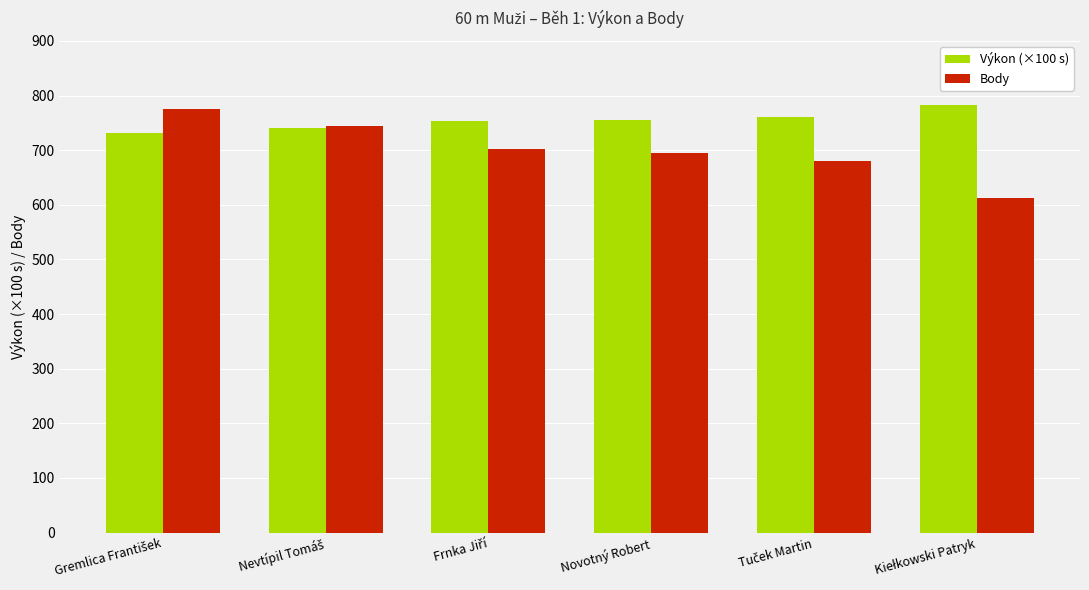

The value of Výkon (×100 s) at Novotný Robert is 1259. True or false?

False